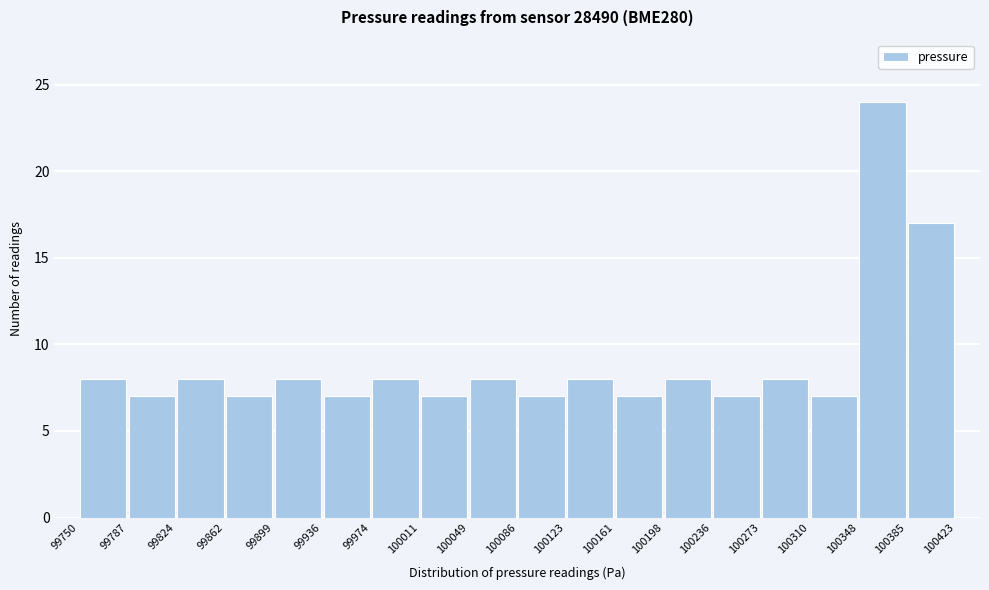

Reading left to right, transcribe this chart: for each bar, give the range it covers on the x-axis and its height. The values are not printed on the chart, so give them approximately, as read against the axis.

99750 to 99787: 8
99787 to 99824: 7
99824 to 99862: 8
99862 to 99899: 7
99899 to 99936: 8
99936 to 99974: 7
99974 to 100011: 8
100011 to 100049: 7
100049 to 100086: 8
100086 to 100123: 7
100123 to 100161: 8
100161 to 100198: 7
100198 to 100236: 8
100236 to 100273: 7
100273 to 100310: 8
100310 to 100348: 7
100348 to 100385: 24
100385 to 100423: 17